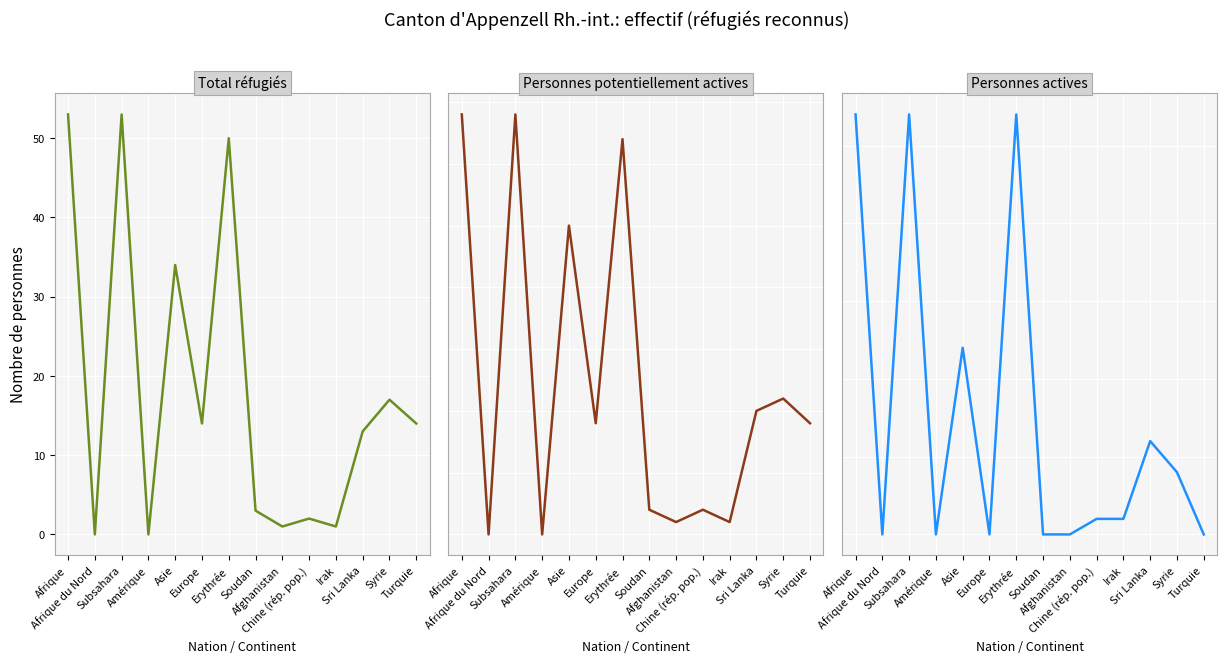

What is the difference between the maximum and second lowest values in the Personnes actives (col_3) series?

27